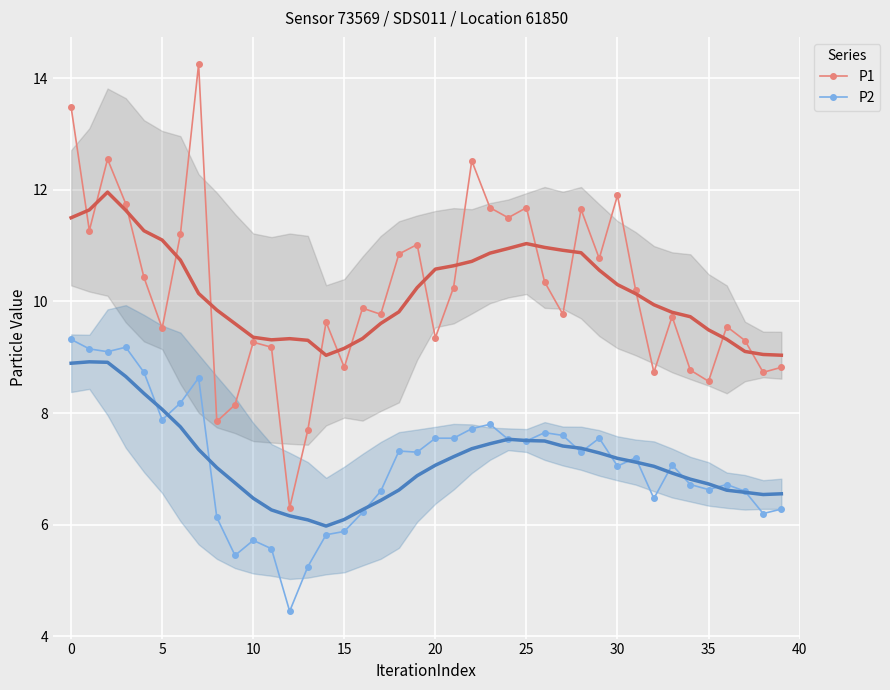

What is the lowest value of the P2 series?

4.5